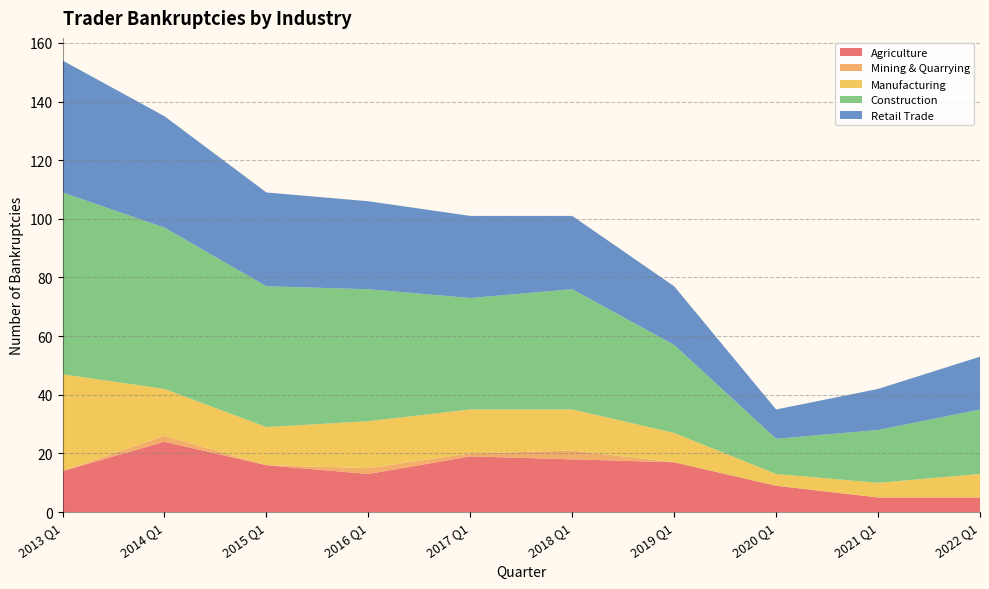

Reading left to right, transcribe all the data shown in this chart.

Agriculture: 14	24	16	13	19	18	17	9	5	5
Mining & Quarrying: 0	2	0	2	1	3	0	0	0	0
Manufacturing: 33	16	13	16	15	14	10	4	5	8
Construction: 62	55	48	45	38	41	30	12	18	22
Retail Trade: 45	38	32	30	28	25	20	10	14	18